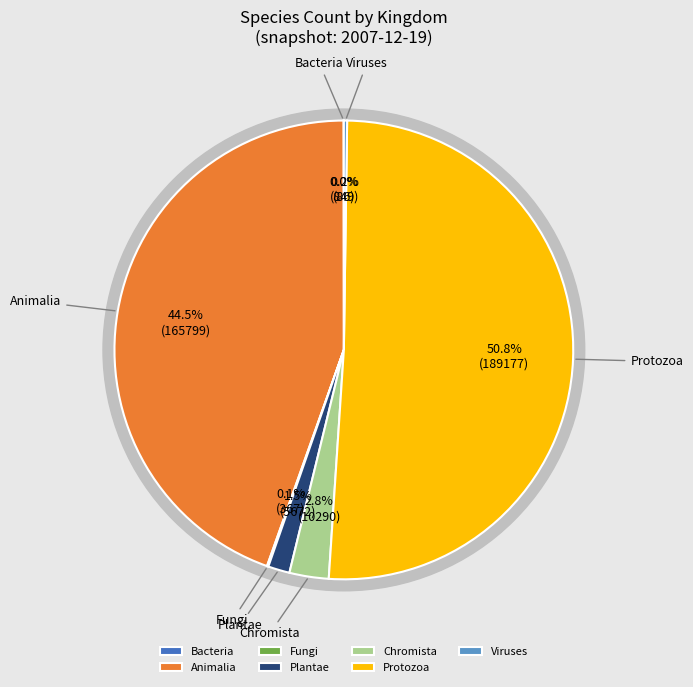

Is it true that 3 is 12% of the pie?

False